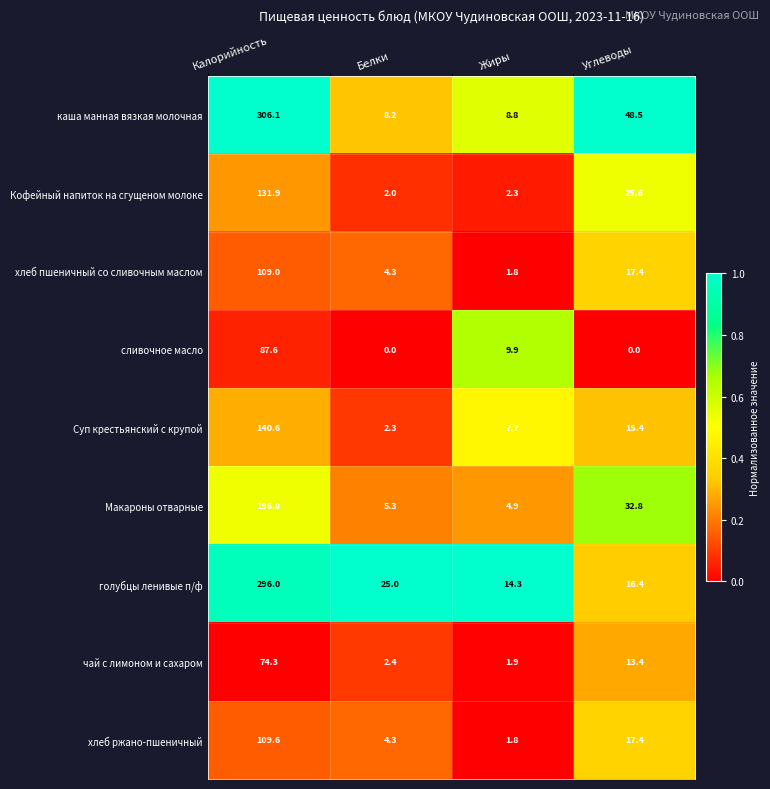

The хлеб ржано-пшеничный series shows 1.8 at Жиры. True or false?

True